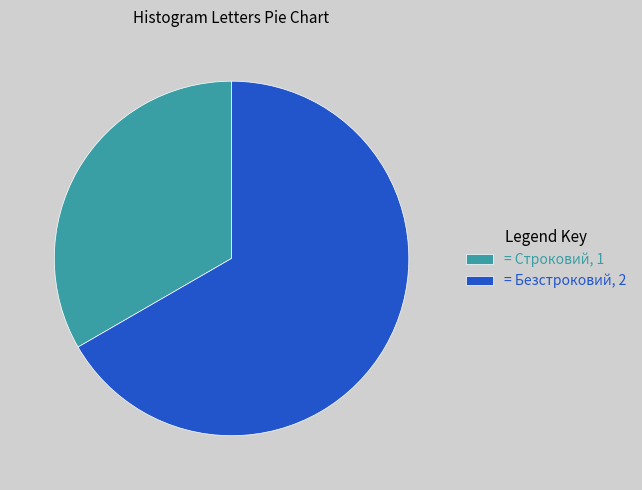

Is = Безстроковий, 2 the majority of the pie?

Yes